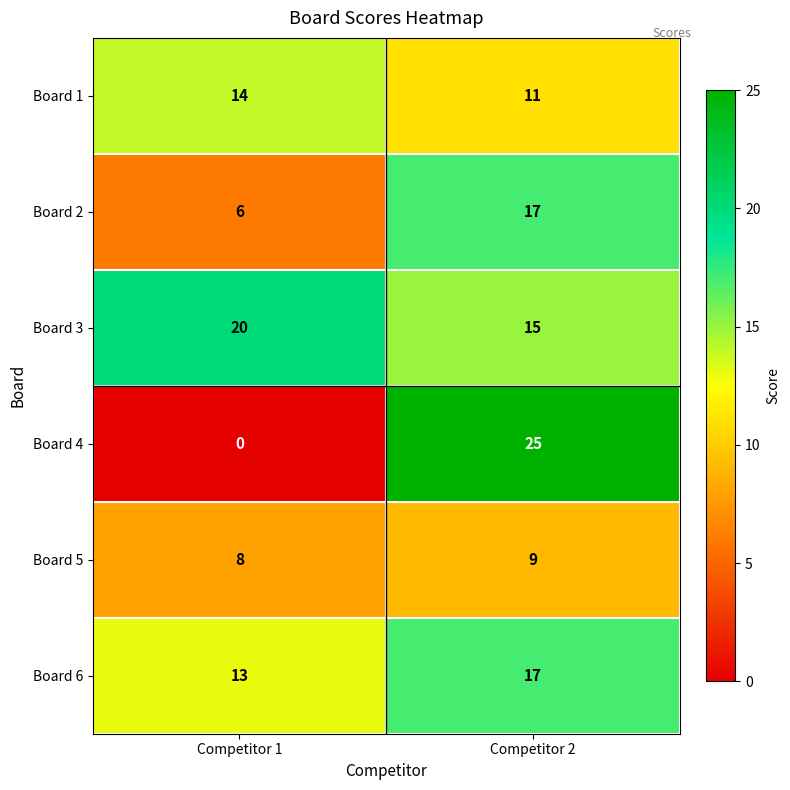

Which series has the largest total across all categories?

Board 3